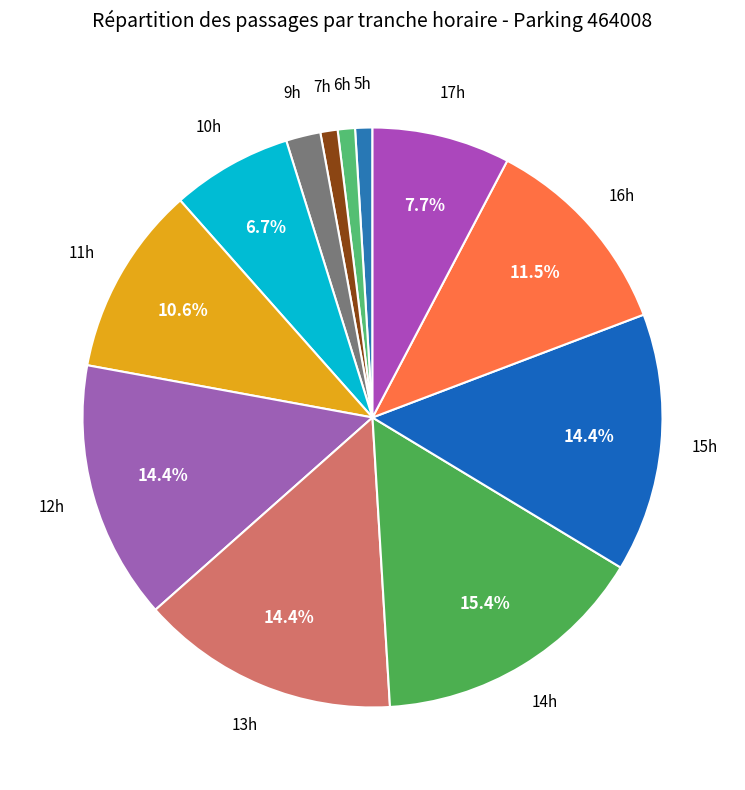

What is the ratio of the value at 12h to the value at 17h?

1.9